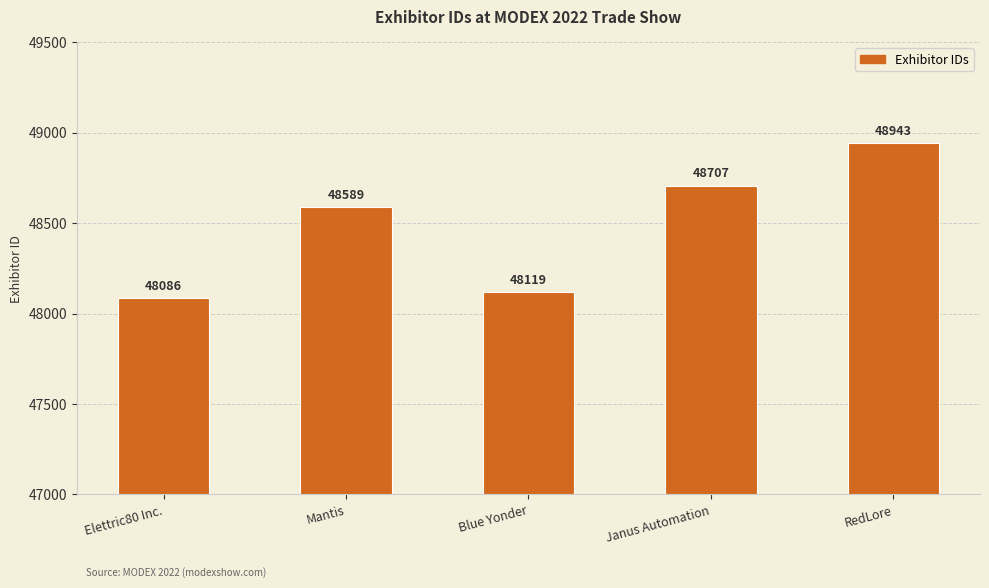

Reading right to left, list all the values displayed in this chart.

RedLore=48943	Janus Automation=48707	Blue Yonder=48119	Mantis=48589	Elettric80 Inc.=48086